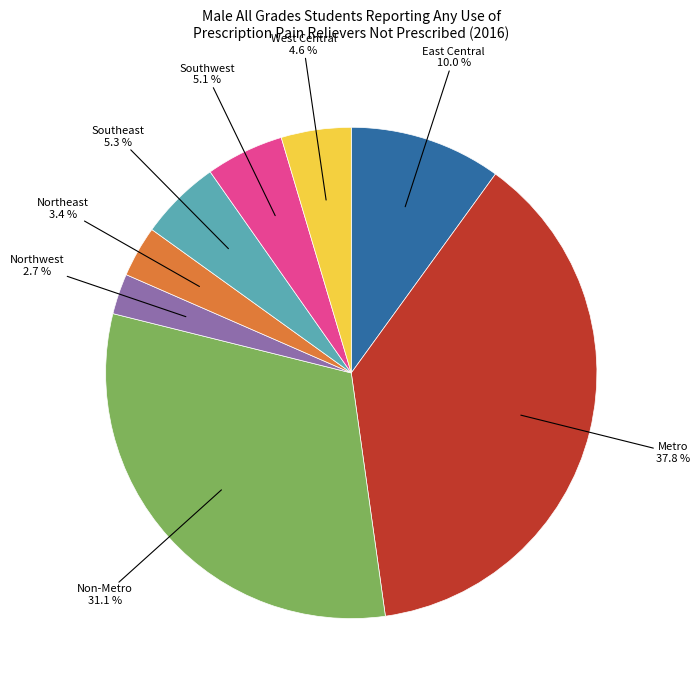

The East Central slice represents 10% of the pie. True or false?

True